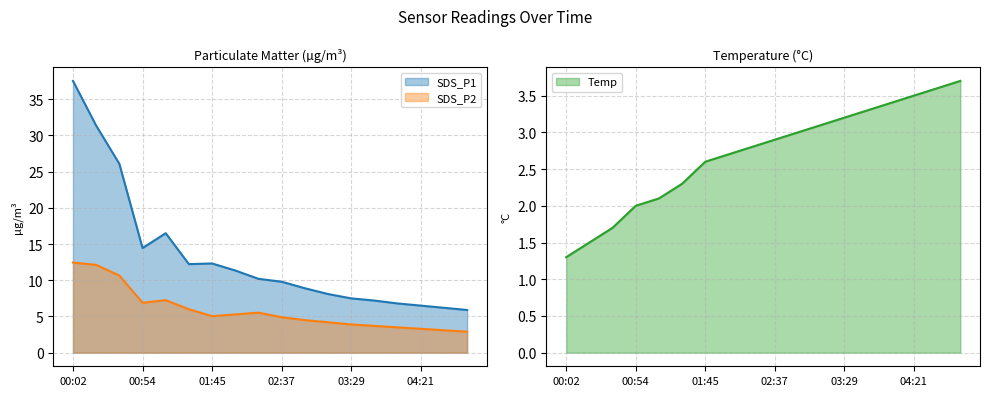

Which series has the largest total across all categories?

SDS_P1